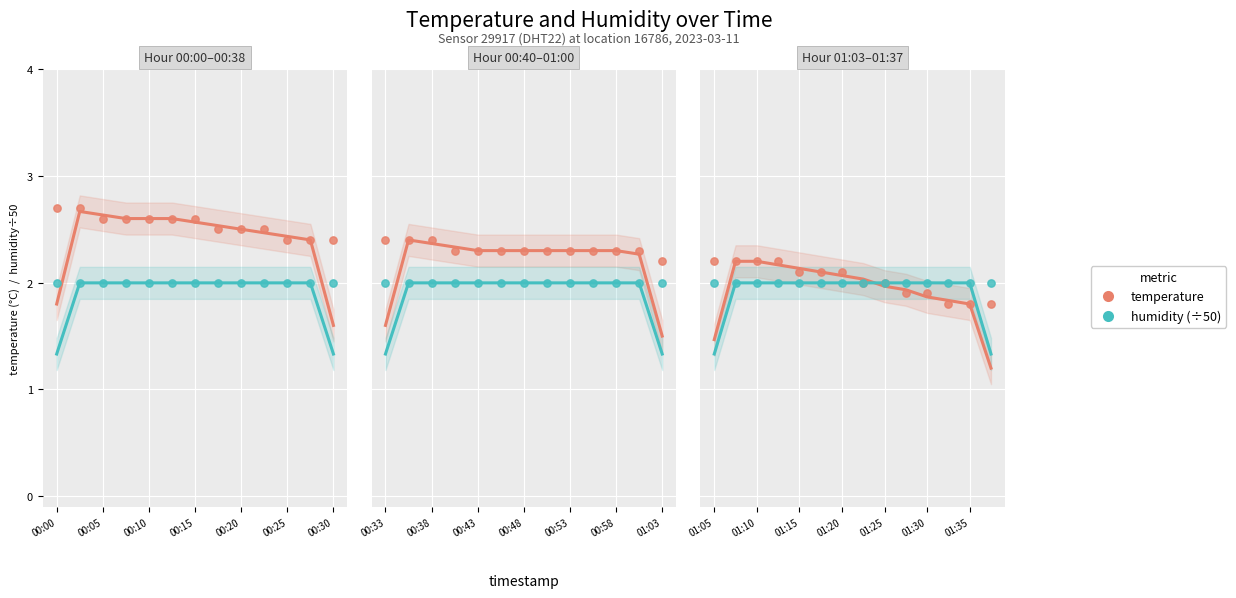

At which category is the sum across all series the highest?

01:05